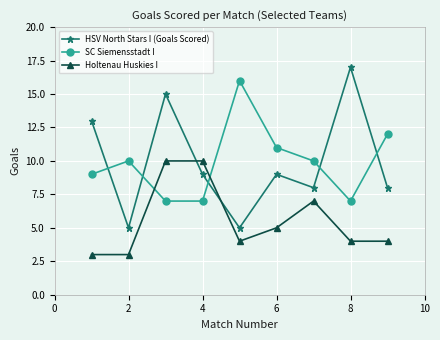

Reading right to left, list all the values displayed in this chart.

HSV North Stars I (Goals Scored): 8	17	8	9	5	9	15	5	13
SC Siemensstadt I: 12	7	10	11	16	7	7	10	9
Holtenau Huskies I: 4	4	7	5	4	10	10	3	3